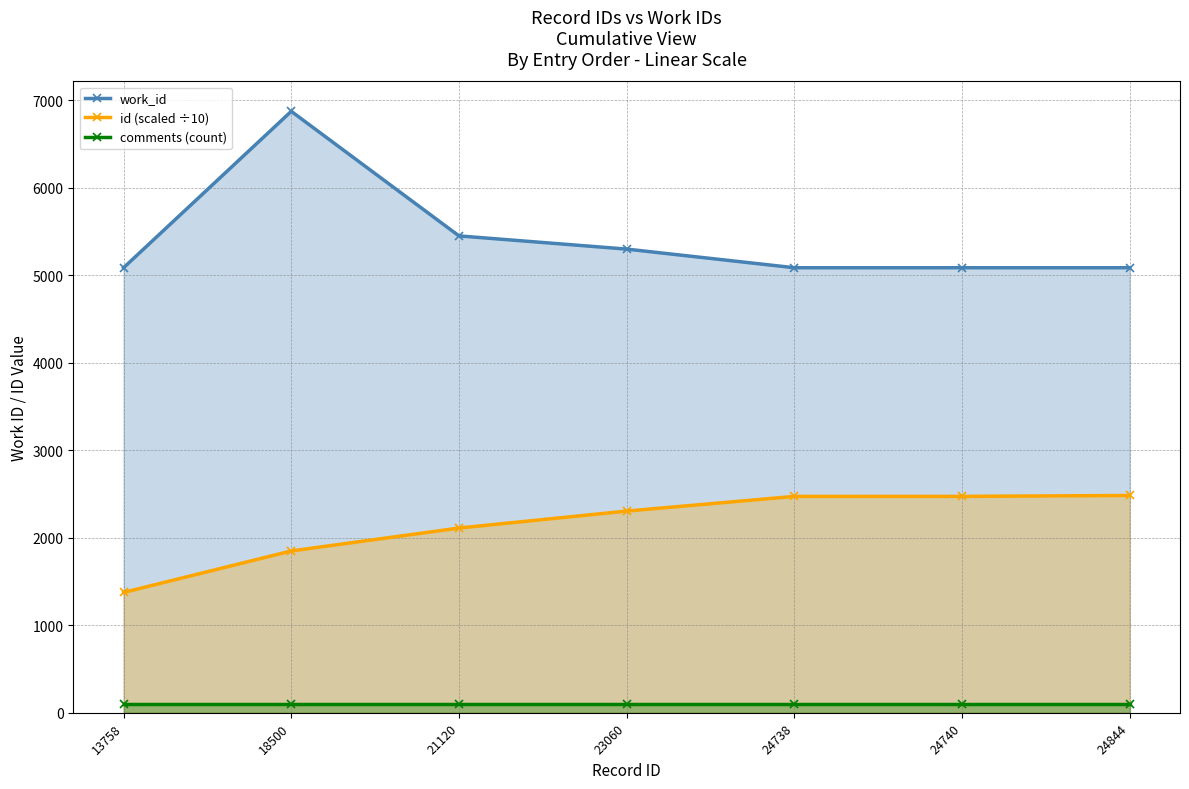

At which category is the sum across all series the highest?

18500